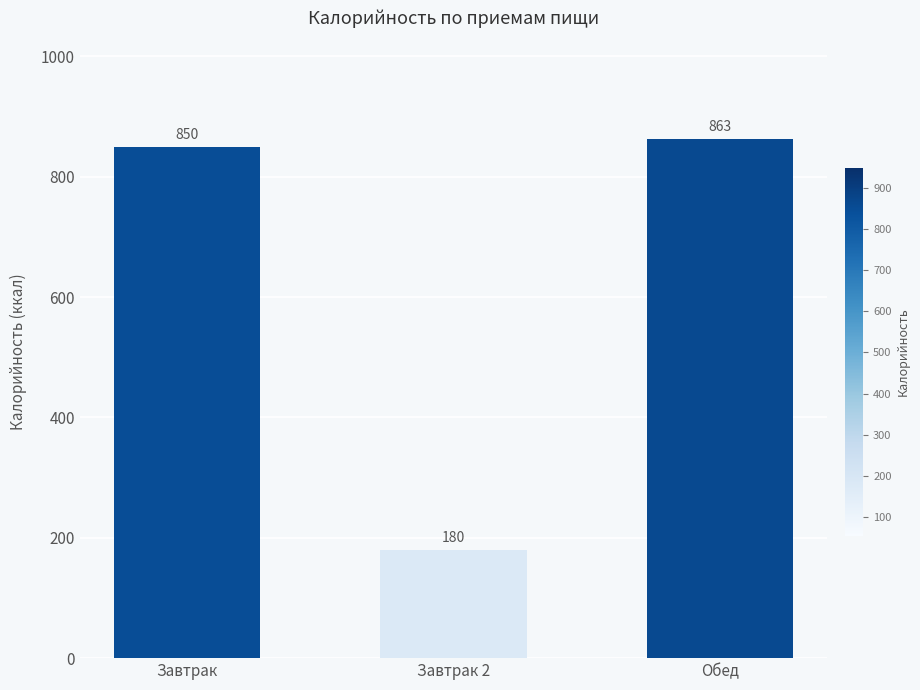

Are the bars grouped side by side (vs. stacked)?

No